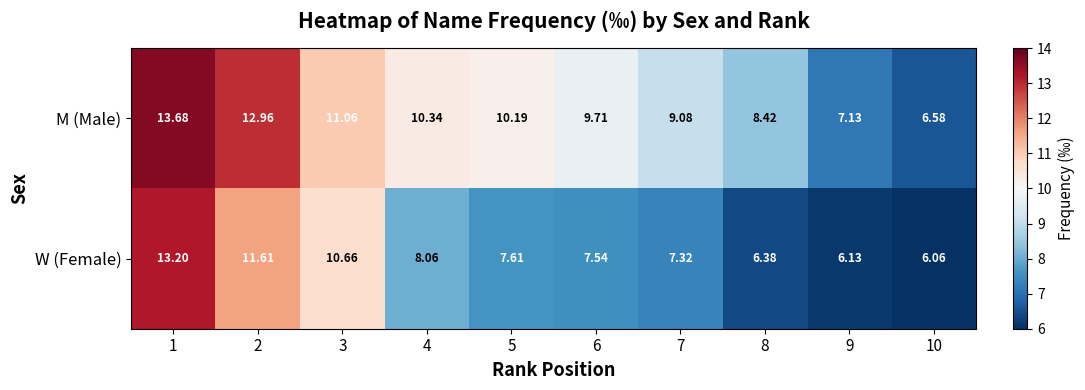

Rank the series by their average value, from highest to lowest.

M (Male), W (Female)